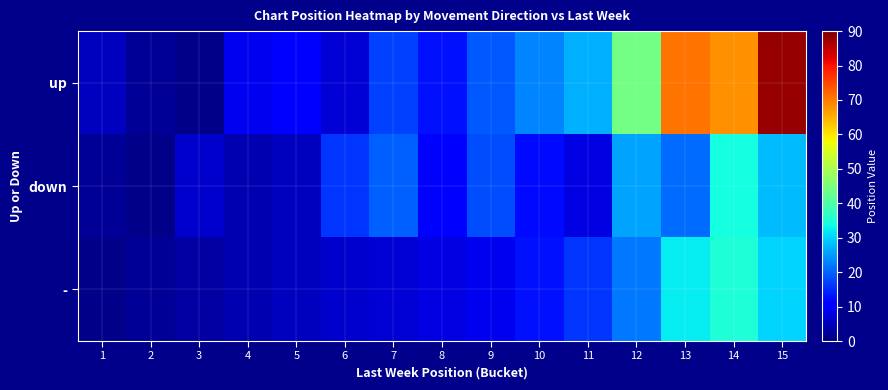

Reading right to left, extract all data points from this chart.

up: 15=88	14=68	13=71	12=44	11=27	10=23	9=19	8=13	7=17	6=7	5=10	4=9	3=1	2=2	1=5
down: 15=28	14=34	13=21	12=26	11=8	10=12	9=18	8=11	7=20	6=16	5=5	4=4	3=6	2=1	1=2
-: 15=30	14=35	13=32	12=22	11=16	10=13	9=9	8=8	7=7	6=6	5=5	4=4	3=3	2=2	1=1